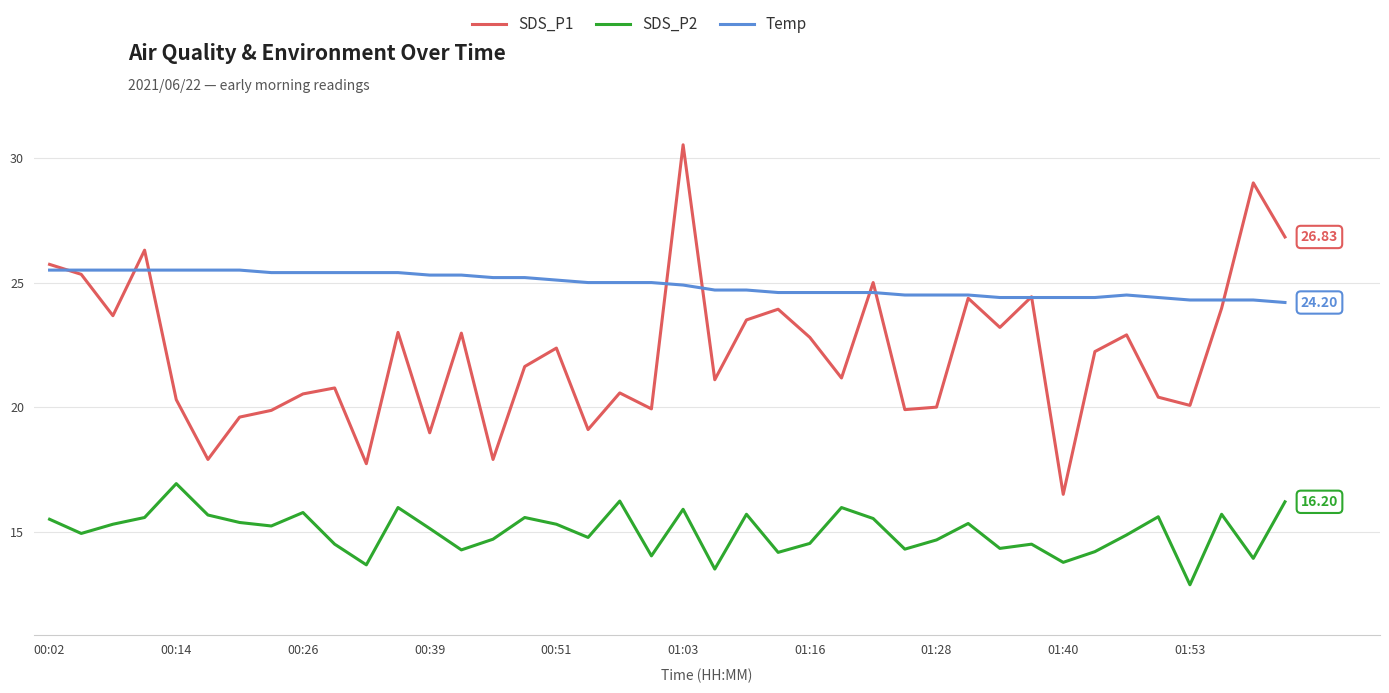

Which series has the largest range (max minus min)?

SDS_P1